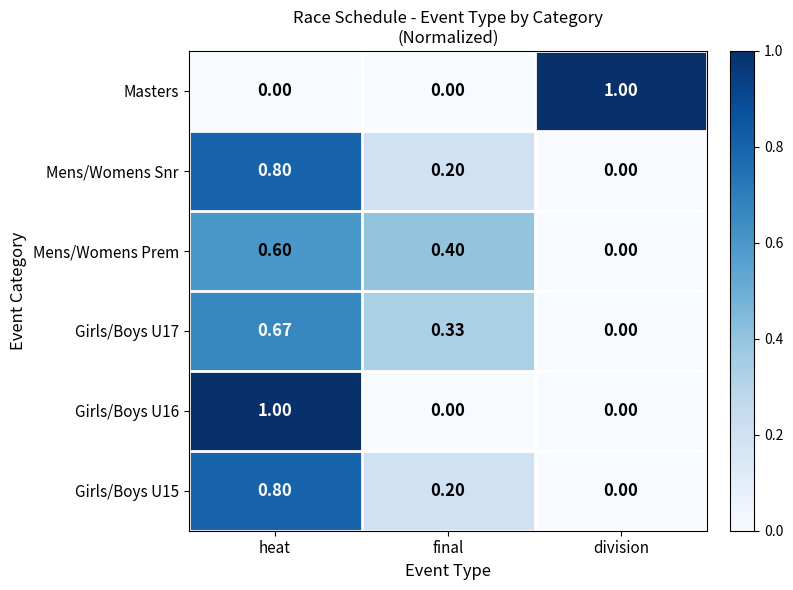

How many categories are shown in the chart?

3